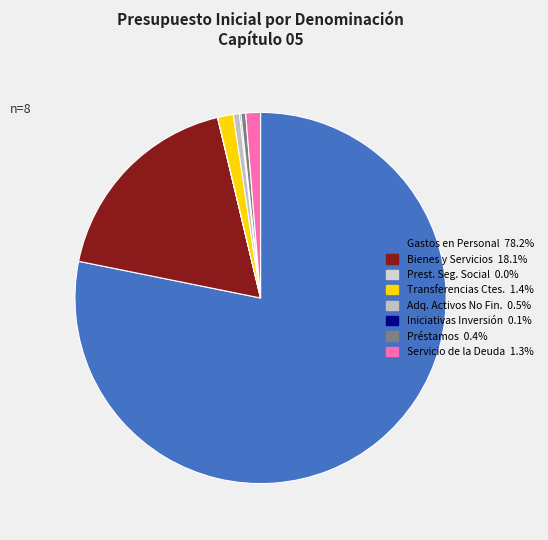

Rank the categories by value from highest to lowest.

GASTOS EN PERSONAL, BIENES Y SERVICIOS DE CONSUMO, TRANSFERENCIAS CORRIENTES, SERVICIO DE LA DEUDA, ADQUISICION DE ACTIVOS NO FINANCIEROS, PRESTAMOS, INICIATIVAS DE INVERSION, PRESTACIONES DE SEGURIDAD SOCIAL